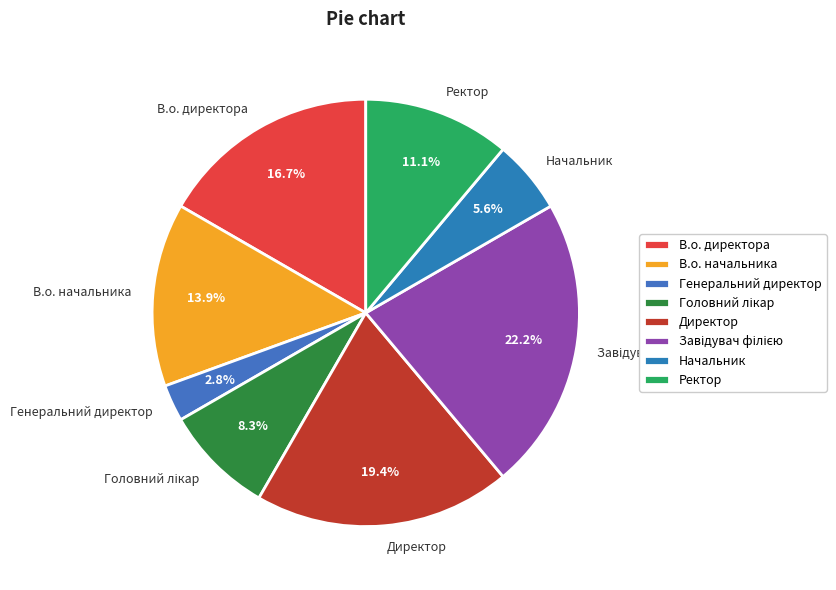

Is it true that Директор is 33% of the pie?

False